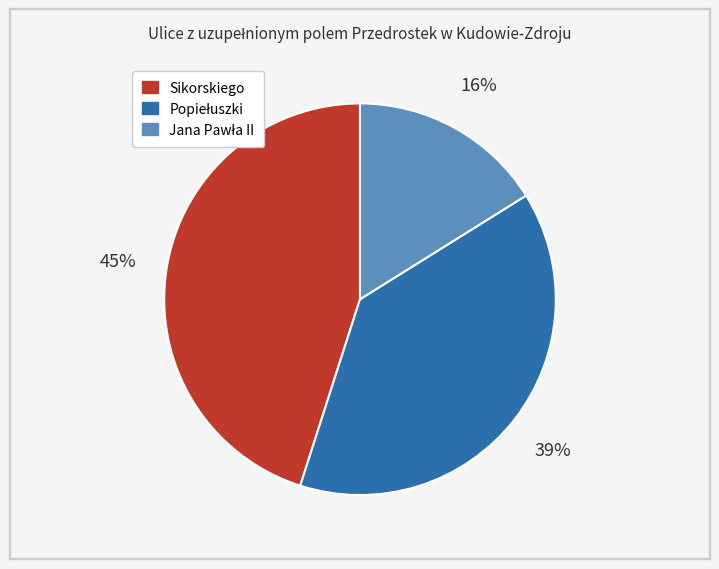

Which slice is the largest?

Sikorskiego